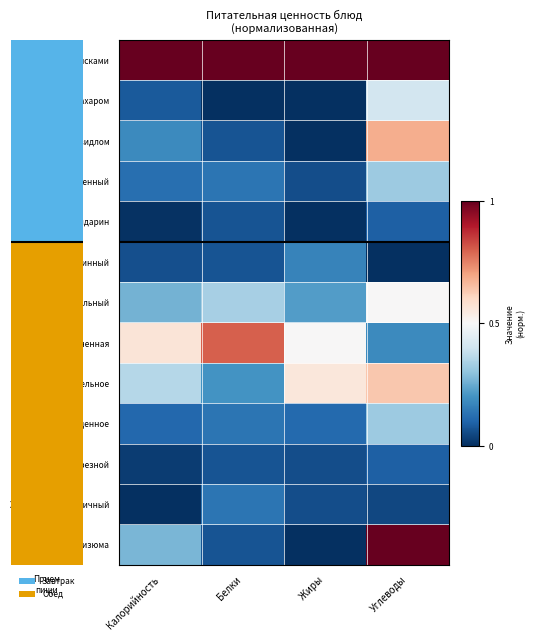

What is the total value across all series at Калорийность?

3.0